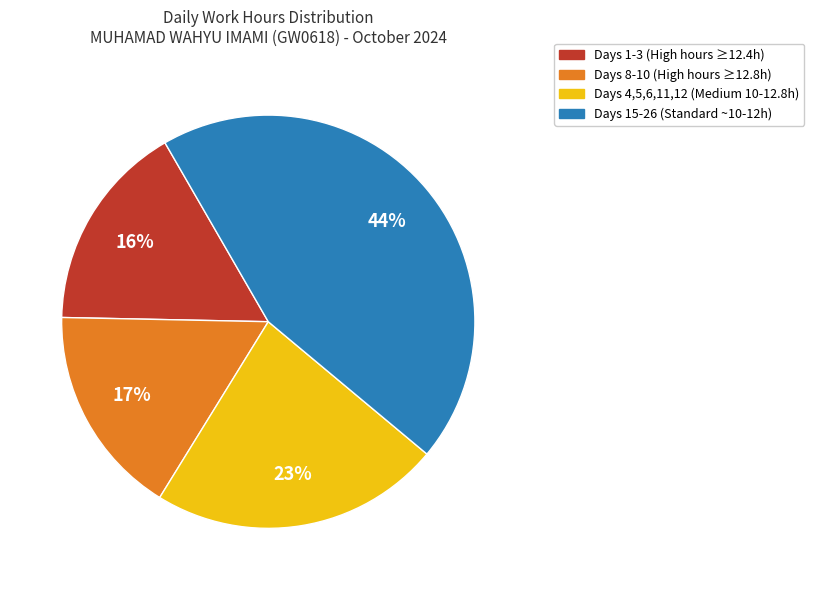

Is there a majority slice in this chart?

No